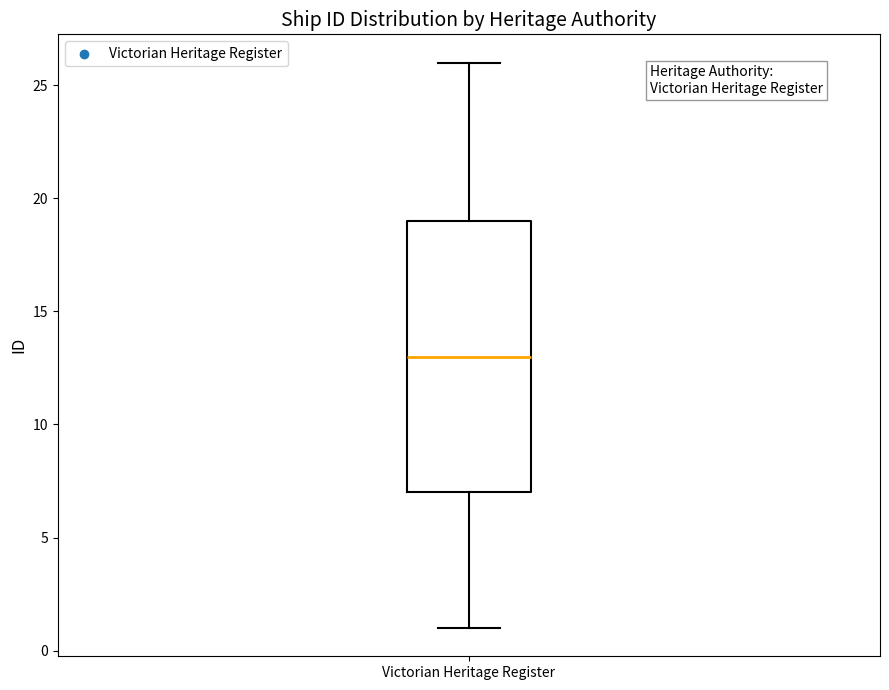

Transcribe this box plot: give where the median line is, the range the box spans, and where the two whiskers end, as read against the y-axis. The values are not printed on the chart, so give them approximately, as read against the axis.

median 13, box 7 to 19, whiskers 1 to 26